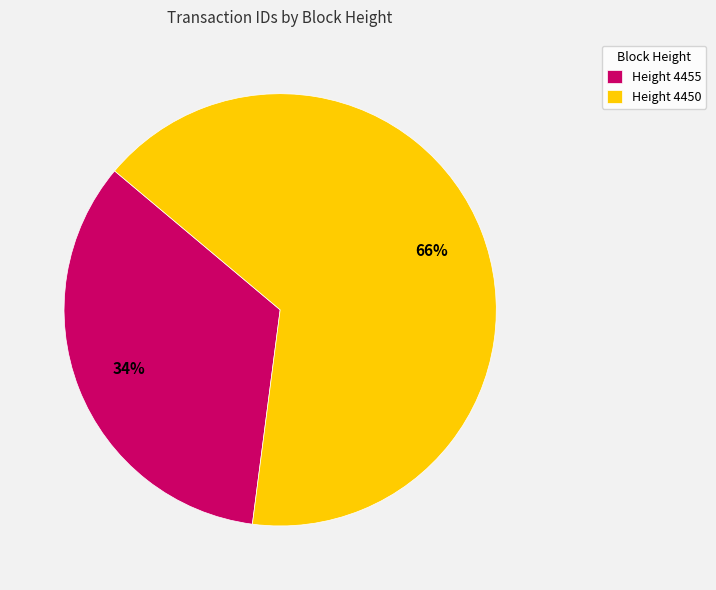

To the nearest percent, what is the average slice percentage?

50%